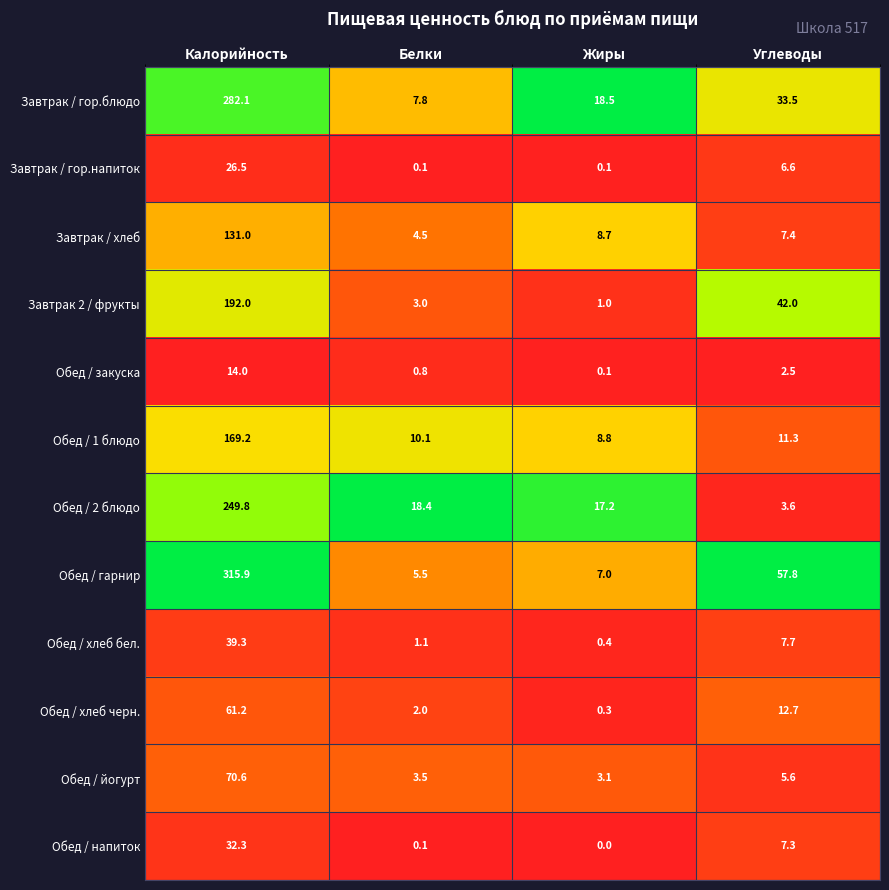

Which series has the largest total across all categories?

Обед / гарнир